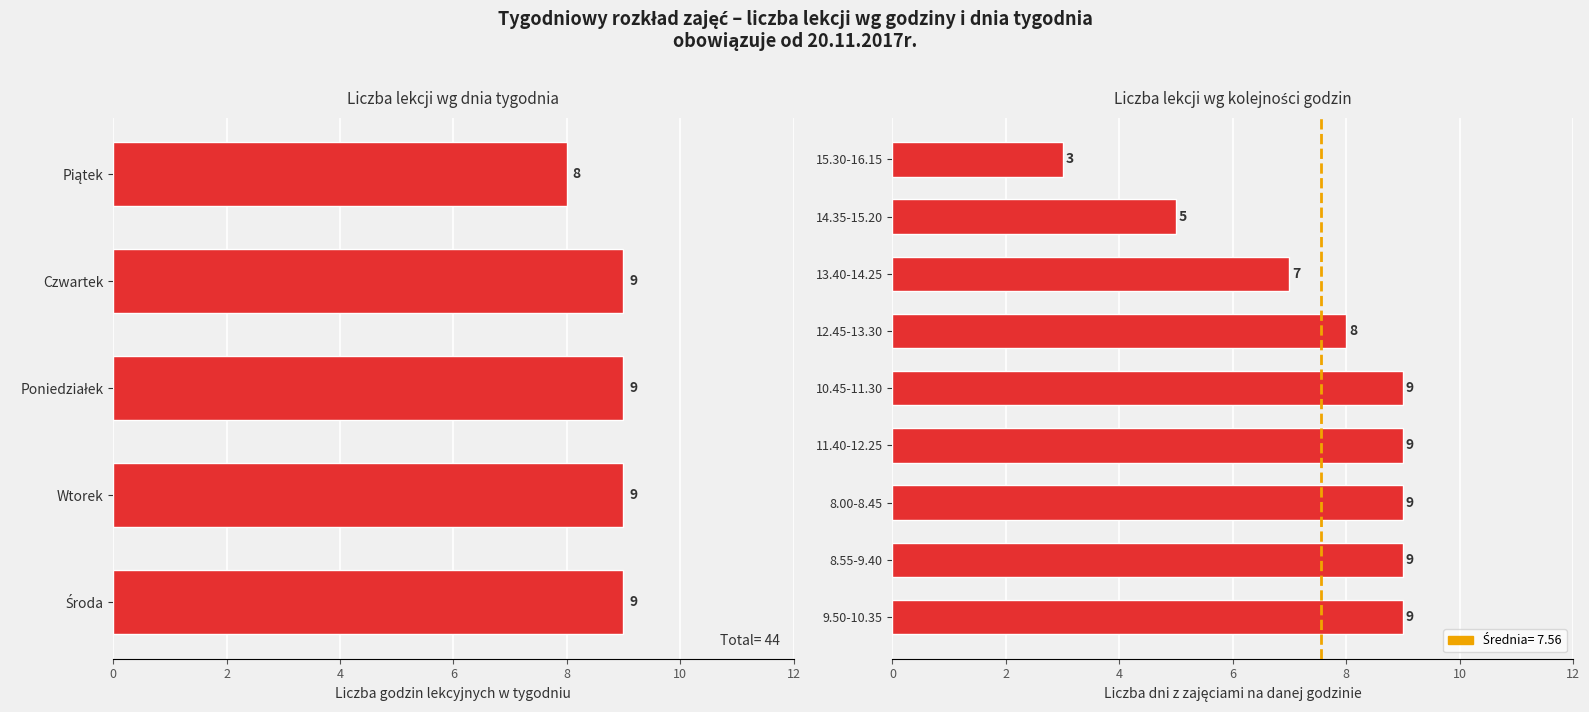

What is the average value?

8